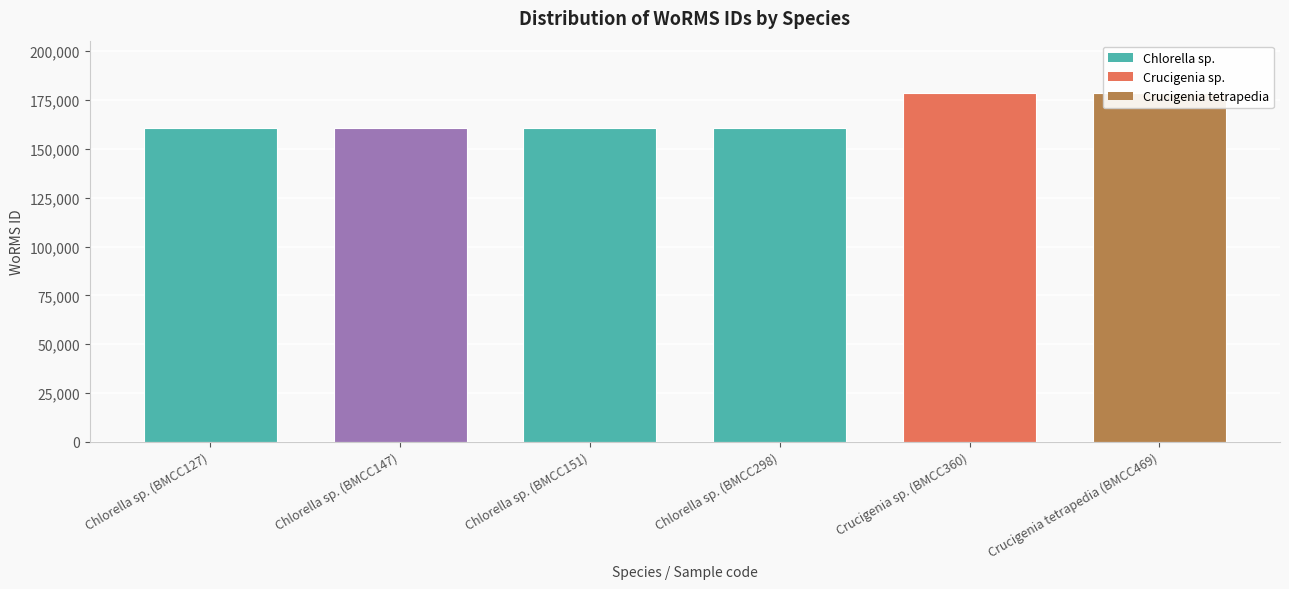

What is the label of the 5th bar from the right?

Chlorella sp. (BMCC147)